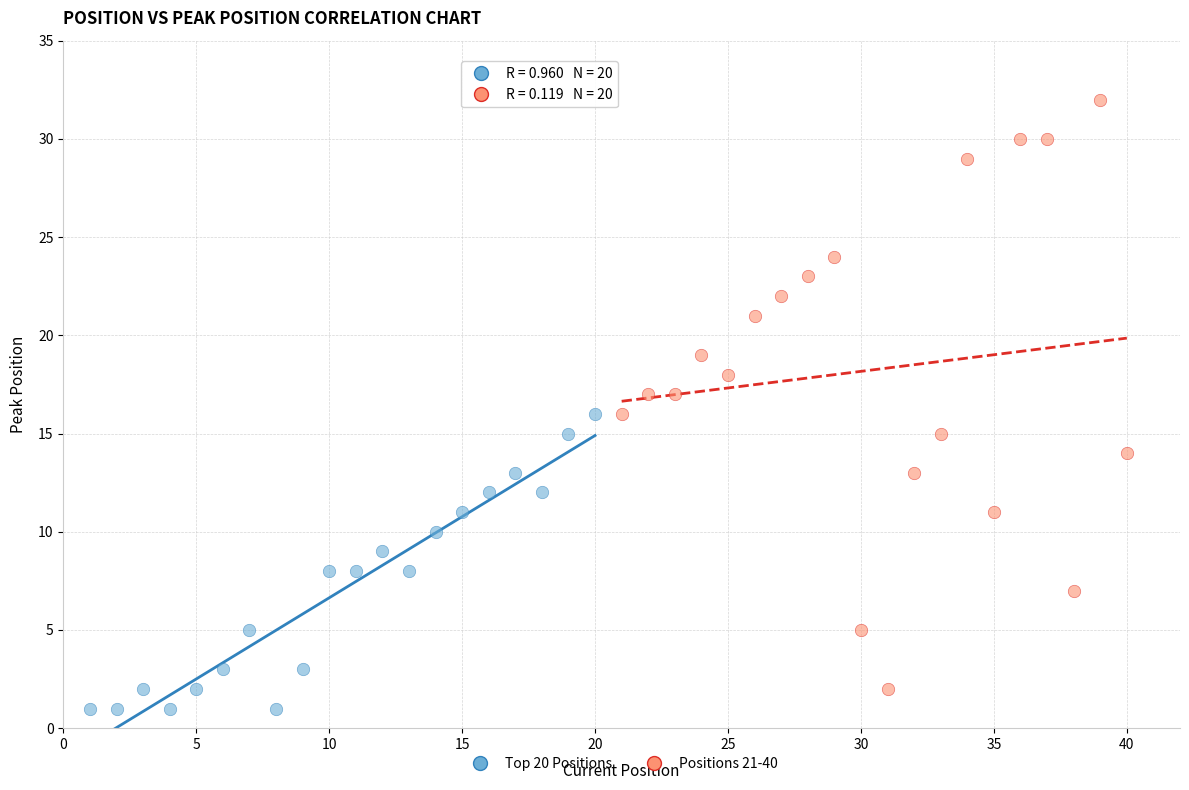

Which series has the largest Y range (max minus min)?

Positions 21-40